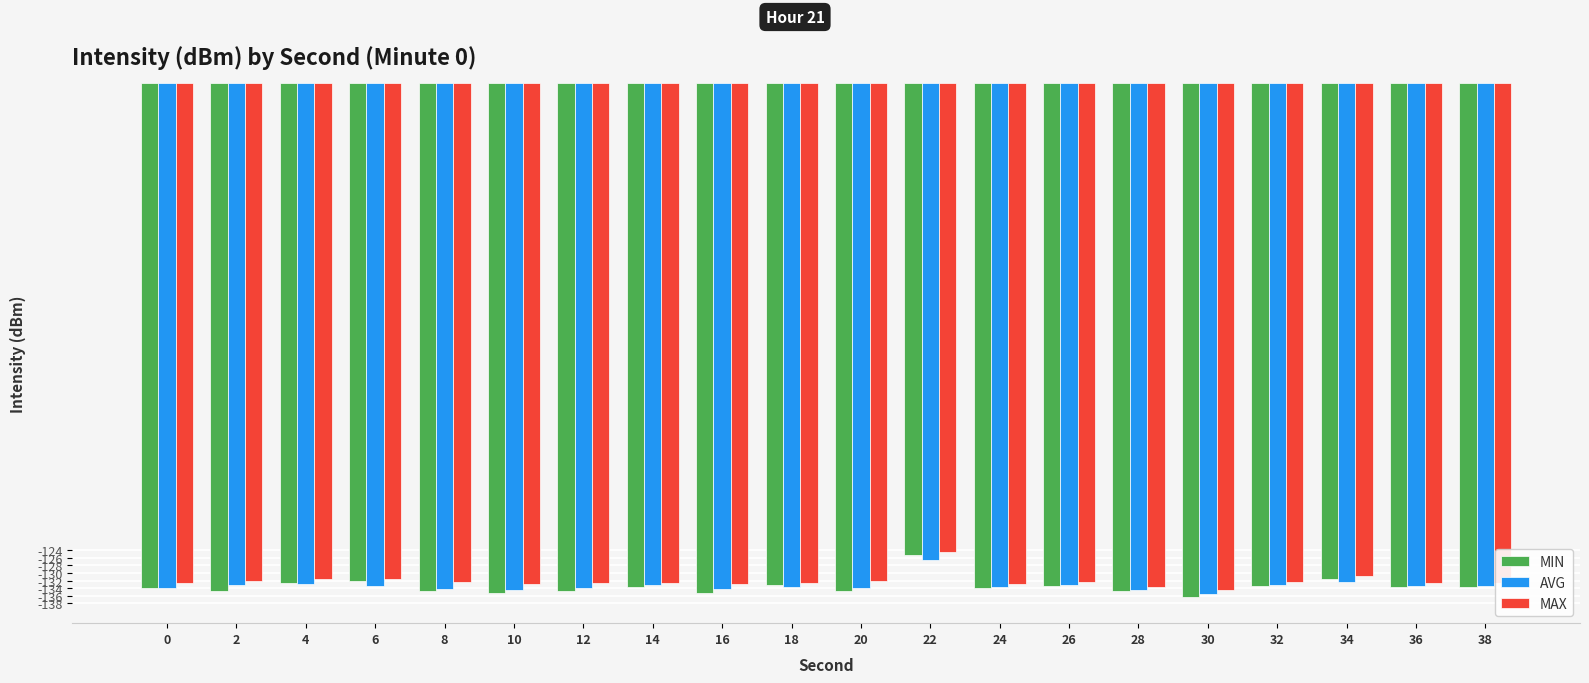

What is the sum of all AVG values?

-2667.9